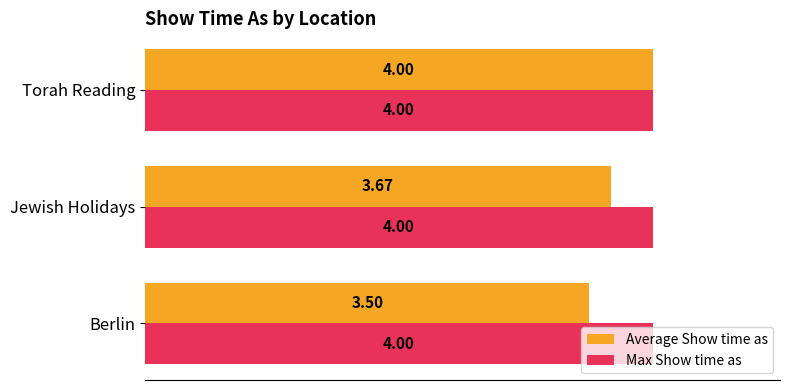

Is the value of Average Show time as at Jewish Holidays greater than the value of Max Show time as at Berlin?

No